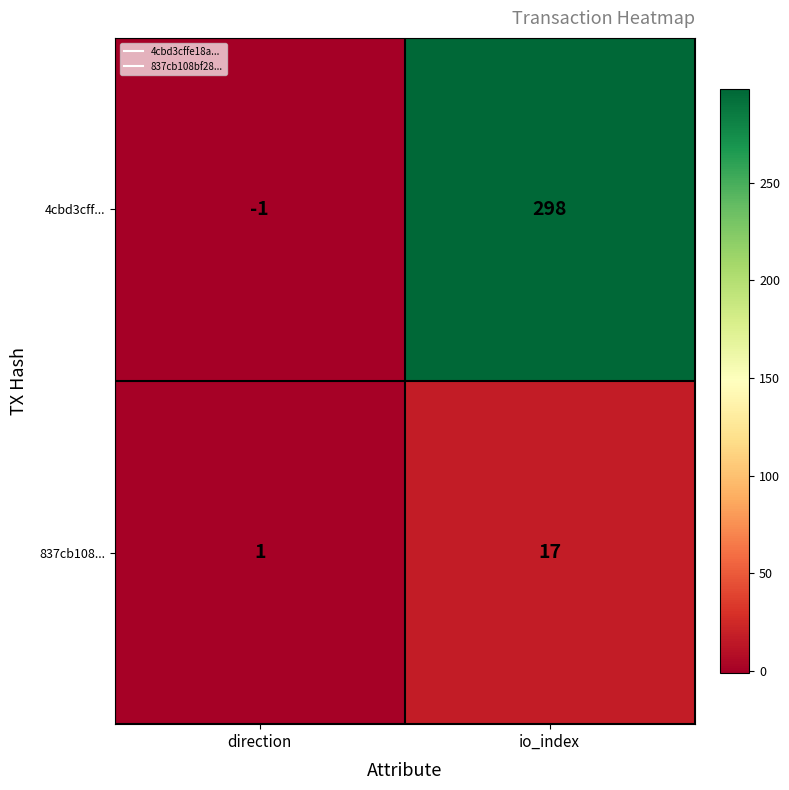

Reading right to left, extract all data points from this chart.

4cbd3cff...: io_index=298	direction=-1
837cb108...: io_index=17	direction=1